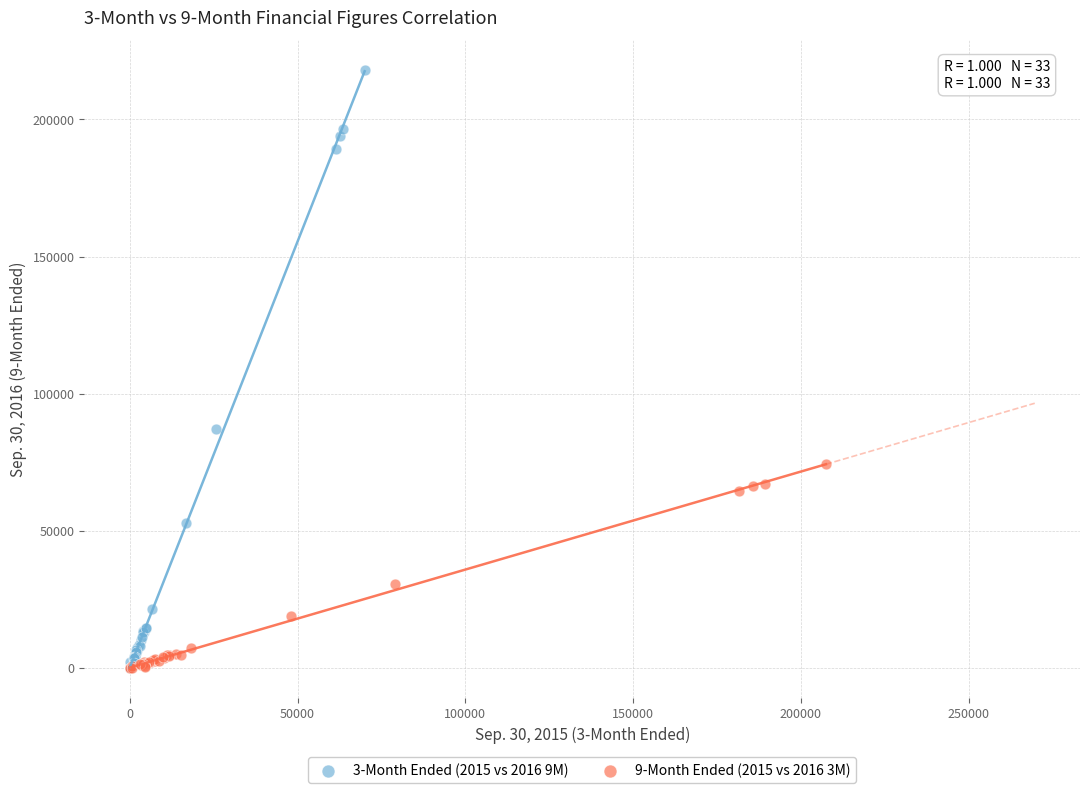

Which series has the largest Y range (max minus min)?

3-Month Ended (2015 vs 2016 9M)